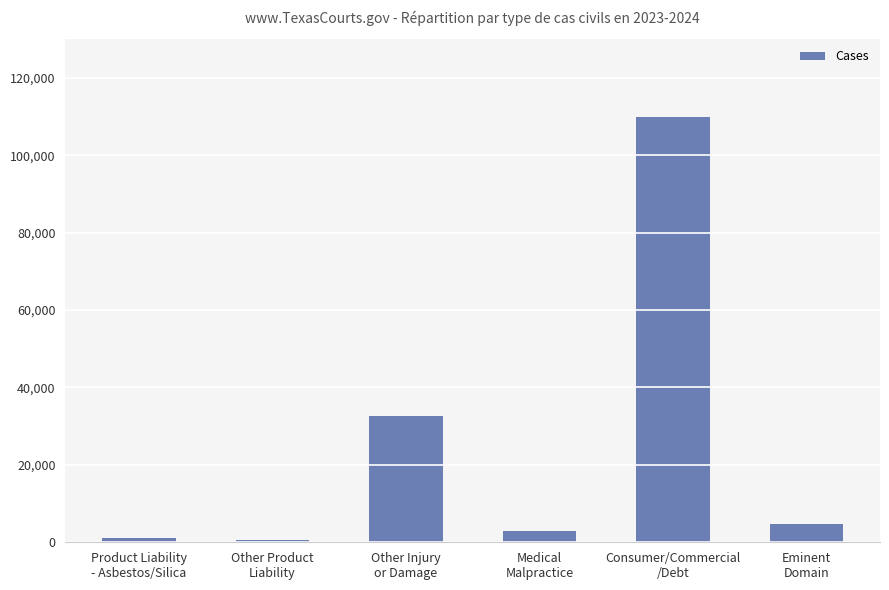

What is the maximum value shown in the chart?

109987